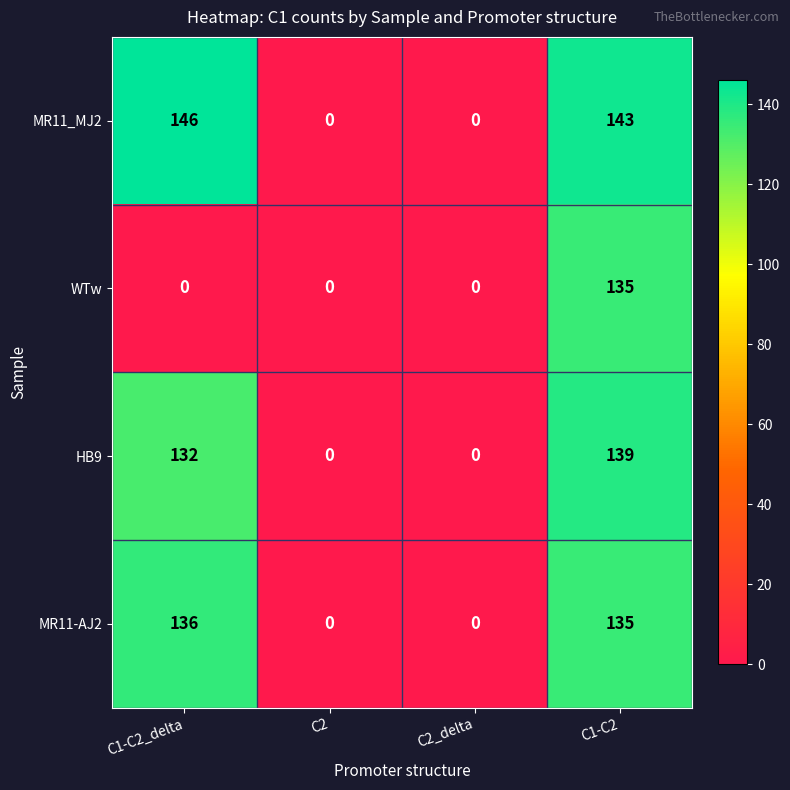

At which label is MR11-AJ2 closest to 68?

C1-C2